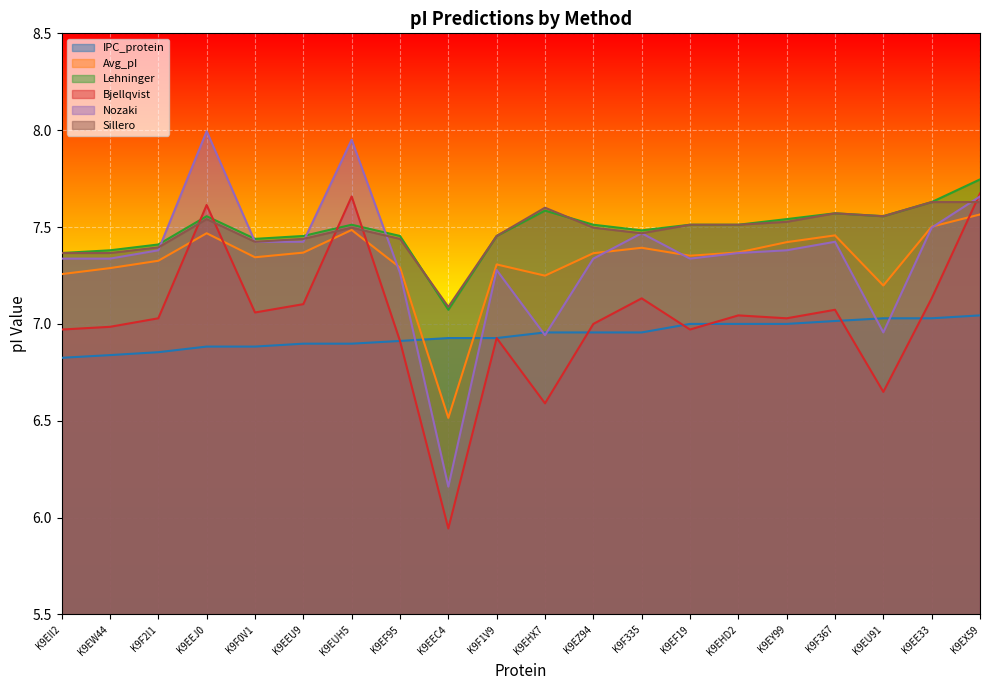

Does the chart display data point markers on the line(s)?

No